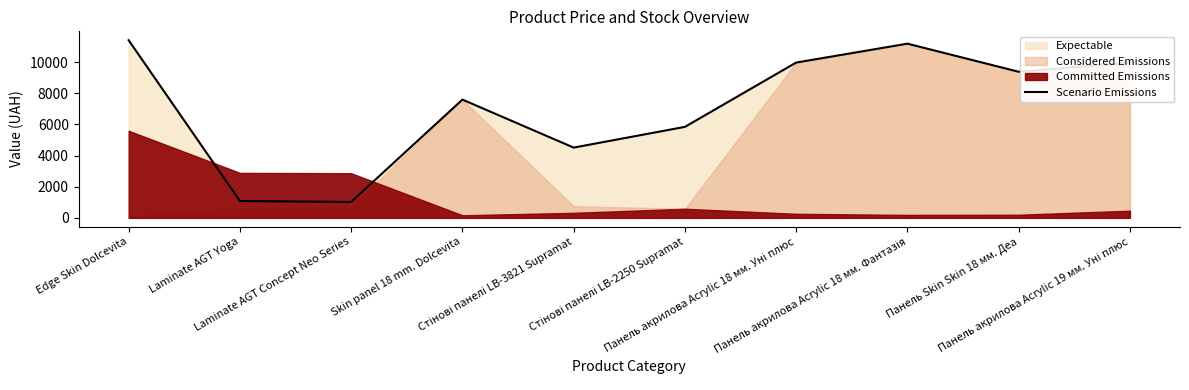

What is the label of the 7th point from the left?

Панель акрилова Acrylic 18 мм. Уні плюс